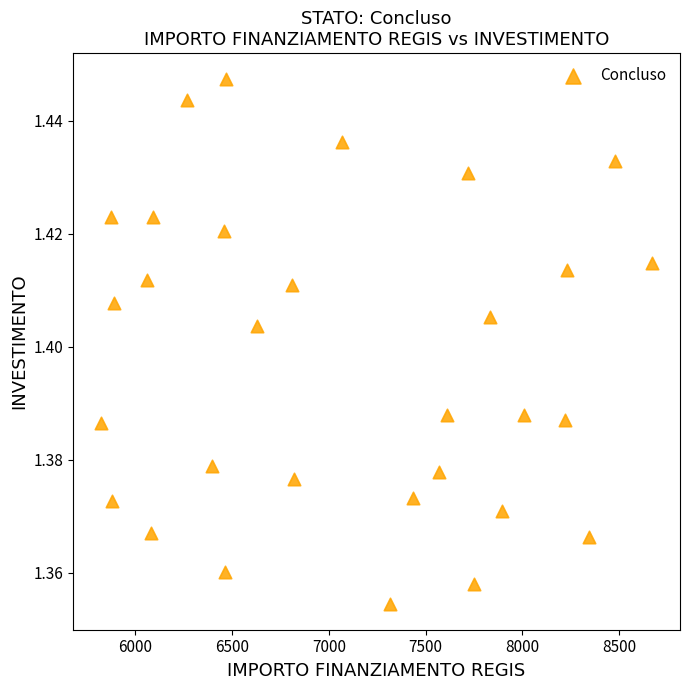

What is the range of X values (max minus min)?

2852.1